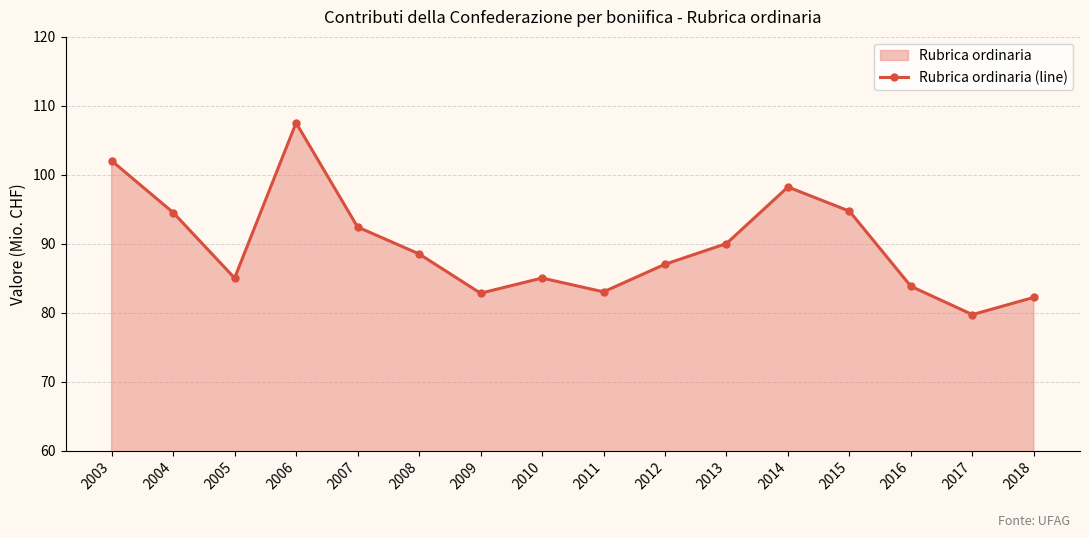

What is the smallest value displayed?

79.7